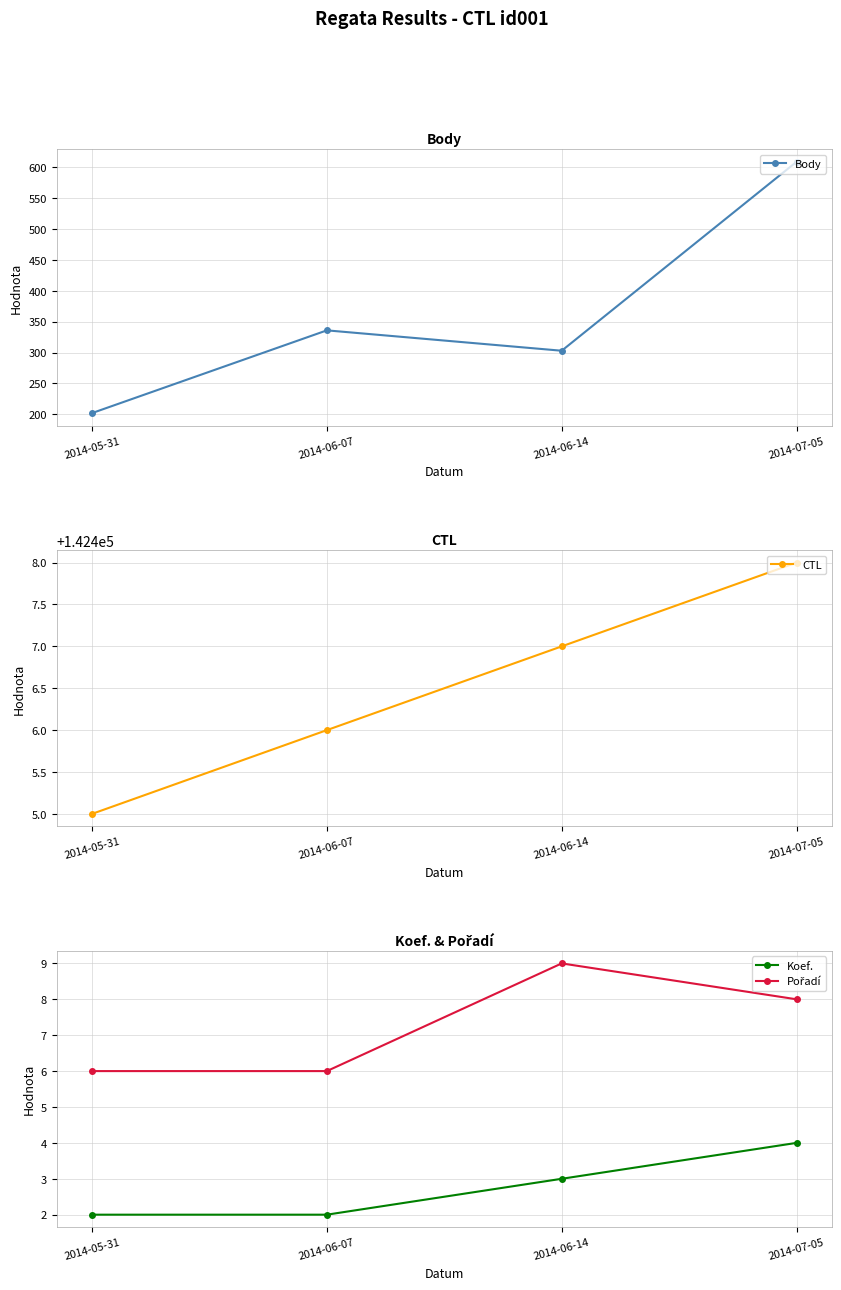

Reading left to right, list all the values displayed in this chart.

Body: 2014-05-31=202	2014-06-07=336	2014-06-14=303	2014-07-05=609
CTL: 2014-05-31=142405	2014-06-07=142406	2014-06-14=142407	2014-07-05=142408
Koef.: 2014-05-31=2	2014-06-07=2	2014-06-14=3	2014-07-05=4
Pořadí: 2014-05-31=6	2014-06-07=6	2014-06-14=9	2014-07-05=8